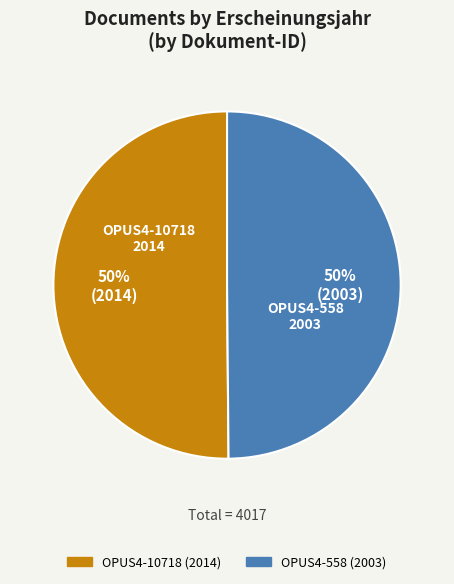

Is the sum of OPUS4-558 and OPUS4-10718 greater than half?

Yes